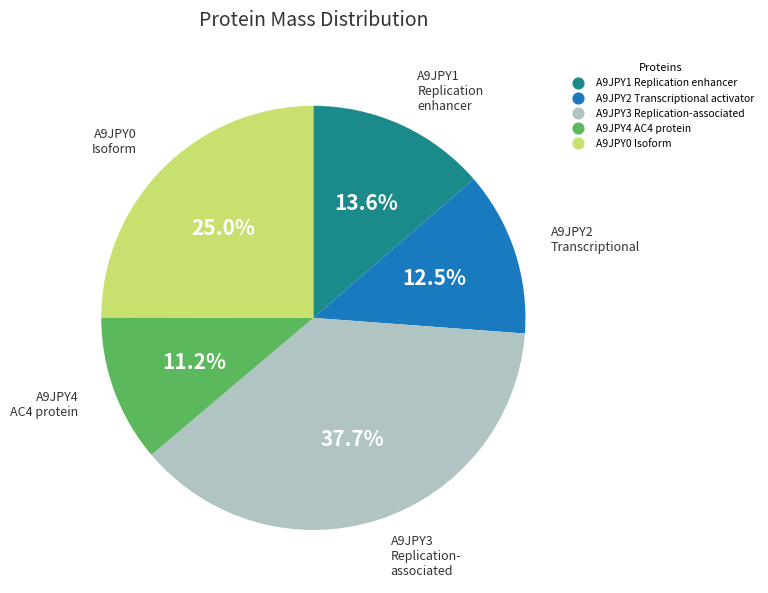

What is the largest slice in the pie chart?

A9JPY3 Replication-associated